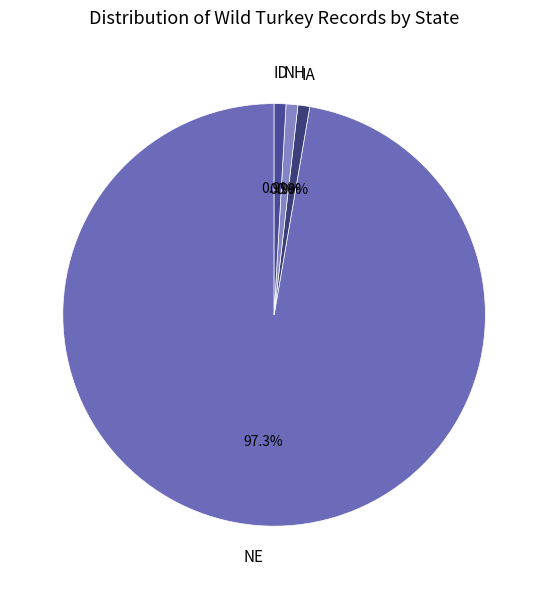

Does any single category account for the majority?

Yes